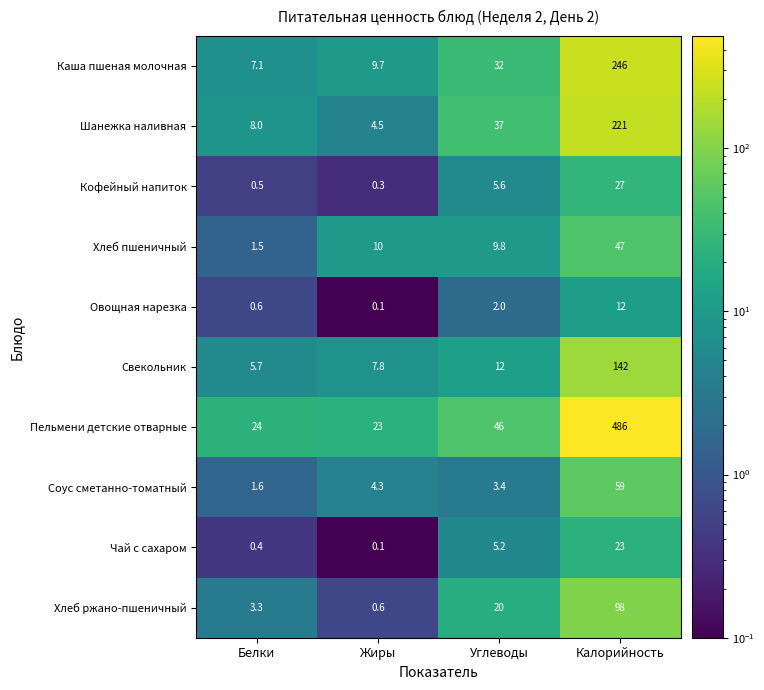

Which label corresponds to the largest value in the chart?

Калорийность